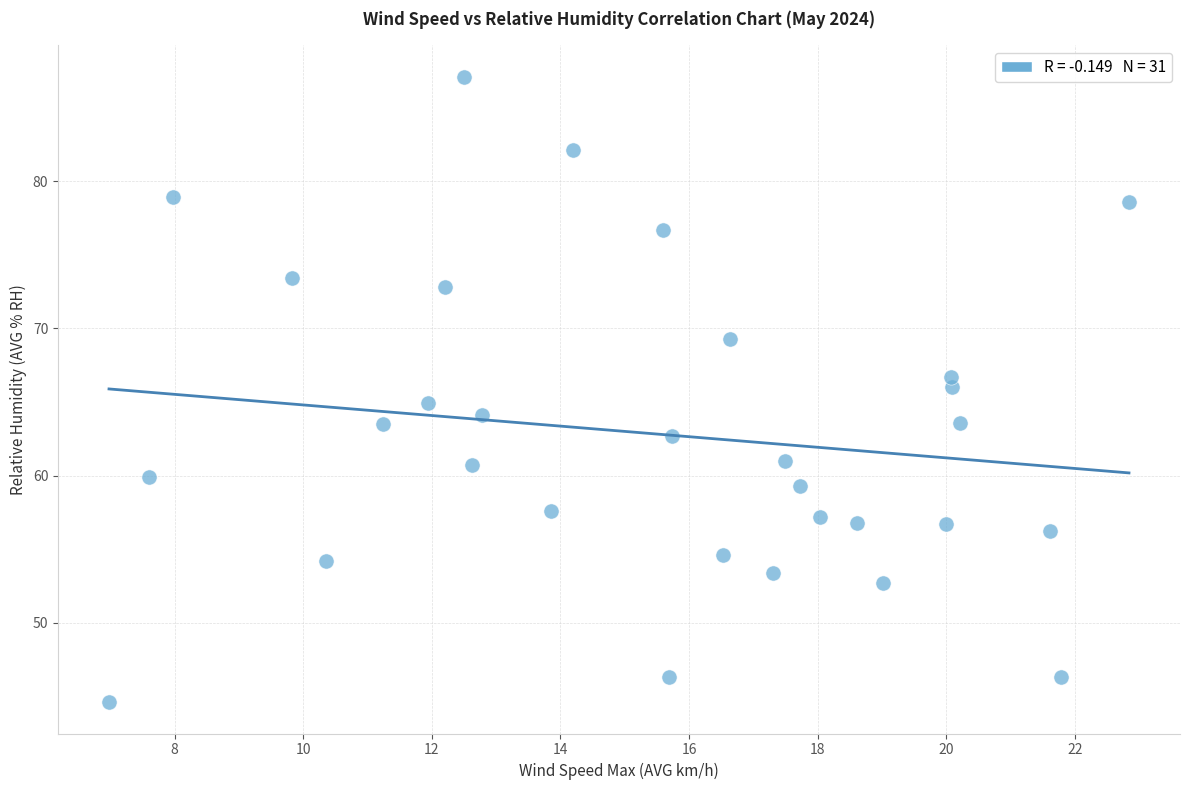

What is the range of X values (max minus min)?

15.9